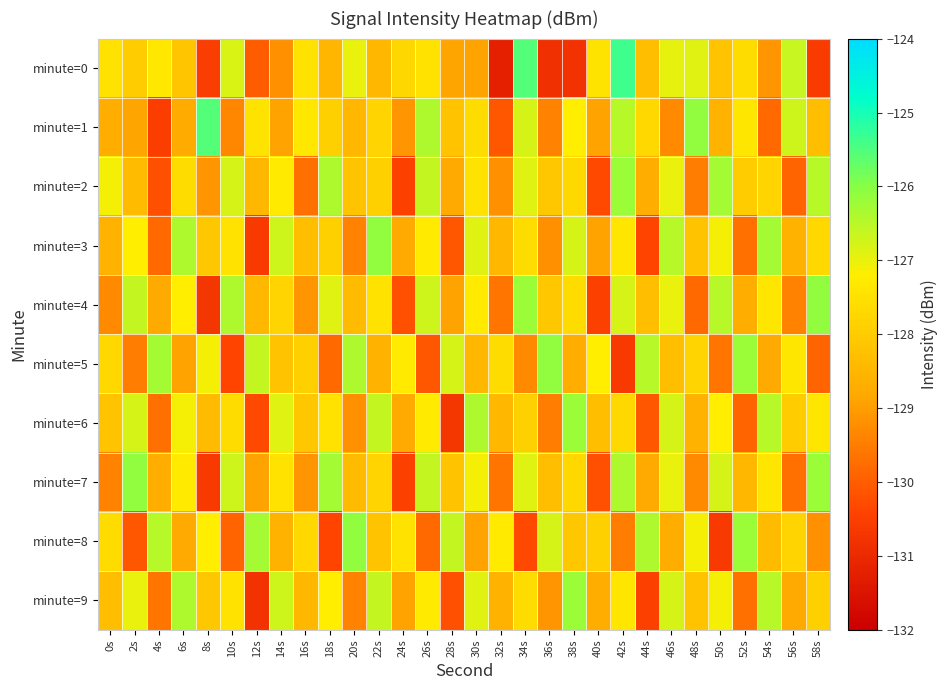

Reading left to right, extract all data points from this chart.

minute=0: 0s=-127.5	2s=-128.0	4s=-127.4	6s=-128.1	8s=-130.5	10s=-126.8	12s=-130.0	14s=-129.2	16s=-127.5	18s=-128.5	20s=-127.0	22s=-128.5	24s=-127.7	26s=-127.5	28s=-128.9	30s=-128.9	32s=-131.2	34s=-125.6	36s=-130.8	38s=-130.8	40s=-127.4	42s=-125.4	44s=-128.3	46s=-127.0	48s=-126.9	50s=-128.2	52s=-127.6	54s=-129.1	56s=-126.6	58s=-130.6
minute=1: 0s=-128.7	2s=-128.8	4s=-130.5	6s=-128.8	8s=-125.5	10s=-129.3	12s=-127.5	14s=-128.9	16s=-127.4	18s=-127.9	20s=-128.5	22s=-127.8	24s=-129.1	26s=-126.4	28s=-128.2	30s=-127.6	32s=-130.1	34s=-126.8	36s=-129.4	38s=-127.2	40s=-128.9	42s=-126.5	44s=-127.7	46s=-129.3	48s=-126.1	50s=-128.6	52s=-127.4	54s=-129.8	56s=-126.7	58s=-128.3
minute=2: 0s=-127.1	2s=-128.4	4s=-130.2	6s=-127.6	8s=-129.1	10s=-126.8	12s=-128.5	14s=-127.3	16s=-129.7	18s=-126.4	20s=-128.2	22s=-127.9	24s=-130.5	26s=-126.6	28s=-128.8	30s=-127.5	32s=-129.2	34s=-126.9	36s=-128.1	38s=-127.7	40s=-130.3	42s=-126.2	44s=-128.7	46s=-127.0	48s=-129.5	50s=-126.3	52s=-128.0	54s=-127.8	56s=-129.9	58s=-126.5
minute=3: 0s=-128.6	2s=-127.2	4s=-129.8	6s=-126.4	8s=-128.1	10s=-127.5	12s=-130.6	14s=-126.7	16s=-128.3	18s=-127.9	20s=-129.4	22s=-126.1	24s=-128.8	26s=-127.3	28s=-130.1	30s=-126.9	32s=-128.5	34s=-127.6	36s=-129.2	38s=-126.8	40s=-128.9	42s=-127.4	44s=-130.4	46s=-126.5	48s=-128.2	50s=-127.1	52s=-129.7	54s=-126.3	56s=-128.6	58s=-127.7
minute=4: 0s=-129.3	2s=-126.6	4s=-128.8	6s=-127.2	8s=-130.7	10s=-126.4	12s=-128.5	14s=-127.8	16s=-129.1	18s=-126.9	20s=-128.4	22s=-127.5	24s=-130.2	26s=-126.7	28s=-128.9	30s=-127.3	32s=-129.6	34s=-126.2	36s=-128.1	38s=-127.6	40s=-130.5	42s=-126.8	44s=-128.3	46s=-127.0	48s=-129.8	50s=-126.5	52s=-128.7	54s=-127.4	56s=-129.4	58s=-126.1
minute=5: 0s=-127.7	2s=-129.5	4s=-126.3	6s=-128.9	8s=-127.1	10s=-130.4	12s=-126.6	14s=-128.2	16s=-127.9	18s=-129.8	20s=-126.4	22s=-128.6	24s=-127.3	26s=-130.1	28s=-126.8	30s=-128.5	32s=-127.6	34s=-129.3	36s=-126.1	38s=-128.7	40s=-127.2	42s=-130.6	44s=-126.5	46s=-128.3	48s=-127.8	50s=-129.6	52s=-126.2	54s=-128.8	56s=-127.4	58s=-129.9
minute=6: 0s=-128.2	2s=-126.8	4s=-129.7	6s=-127.1	8s=-128.4	10s=-127.6	12s=-130.3	14s=-126.9	16s=-128.1	18s=-127.5	20s=-129.2	22s=-126.6	24s=-128.8	26s=-127.3	28s=-130.7	30s=-126.4	32s=-128.5	34s=-127.9	36s=-129.5	38s=-126.2	40s=-128.3	42s=-127.7	44s=-130.1	46s=-126.8	48s=-128.6	50s=-127.2	52s=-129.9	54s=-126.5	56s=-128.0	58s=-127.4
minute=7: 0s=-129.4	2s=-126.1	4s=-128.7	6s=-127.3	8s=-130.6	10s=-126.7	12s=-128.9	14s=-127.5	16s=-129.1	18s=-126.3	20s=-128.4	22s=-127.8	24s=-130.5	26s=-126.6	28s=-128.2	30s=-127.1	32s=-129.6	34s=-126.9	36s=-128.3	38s=-127.7	40s=-130.2	42s=-126.4	44s=-128.8	46s=-127.0	48s=-129.3	50s=-126.8	52s=-128.5	54s=-127.4	56s=-129.7	58s=-126.2
minute=8: 0s=-127.6	2s=-130.1	4s=-126.5	6s=-128.8	8s=-127.2	10s=-129.9	12s=-126.3	14s=-128.6	16s=-127.7	18s=-130.4	20s=-126.1	22s=-128.2	24s=-127.5	26s=-129.8	28s=-126.6	30s=-128.9	32s=-127.3	34s=-130.3	36s=-126.8	38s=-128.1	40s=-127.9	42s=-129.5	44s=-126.4	46s=-128.7	48s=-127.1	50s=-130.6	52s=-126.2	54s=-128.4	56s=-127.8	58s=-129.2
minute=9: 0s=-128.3	2s=-127.0	4s=-129.6	6s=-126.4	8s=-128.1	10s=-127.5	12s=-130.8	14s=-126.7	16s=-128.5	18s=-127.2	20s=-129.4	22s=-126.6	24s=-128.9	26s=-127.3	28s=-130.2	30s=-126.9	32s=-128.6	34s=-127.6	36s=-129.1	38s=-126.2	40s=-128.7	42s=-127.4	44s=-130.5	46s=-126.8	48s=-128.2	50s=-127.1	52s=-129.7	54s=-126.5	56s=-128.8	58s=-127.9